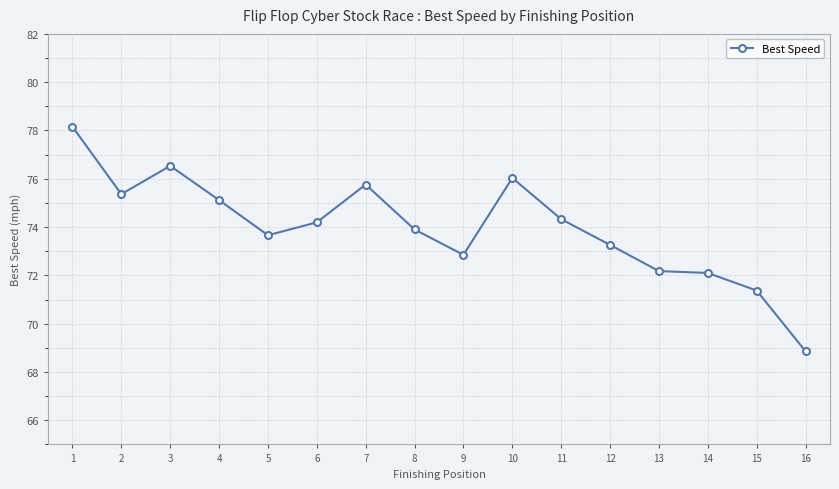

What is the approximate value at 1?

78.2